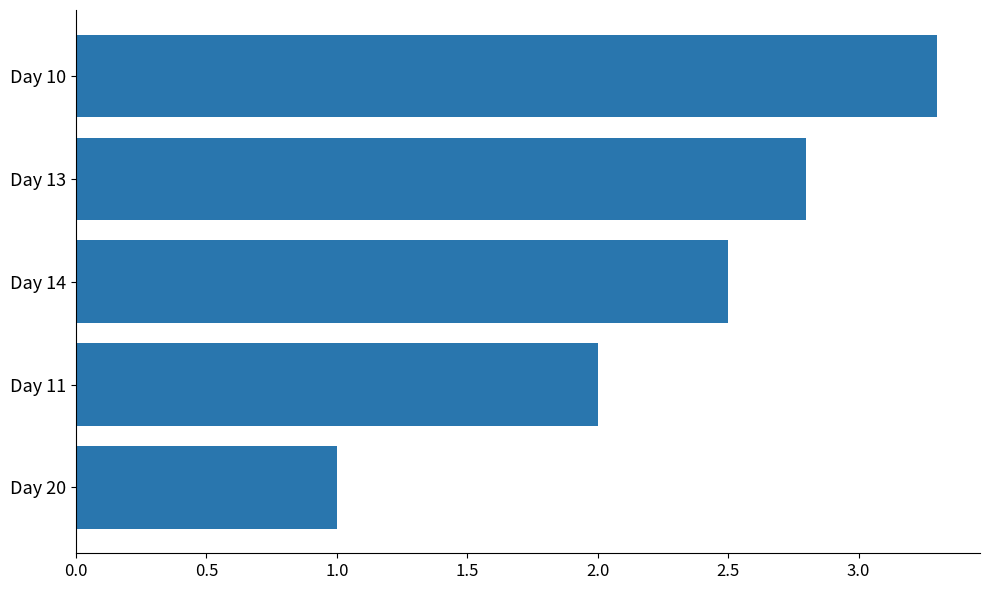

What is the change in value from Day 14 to Day 20?

-1.5